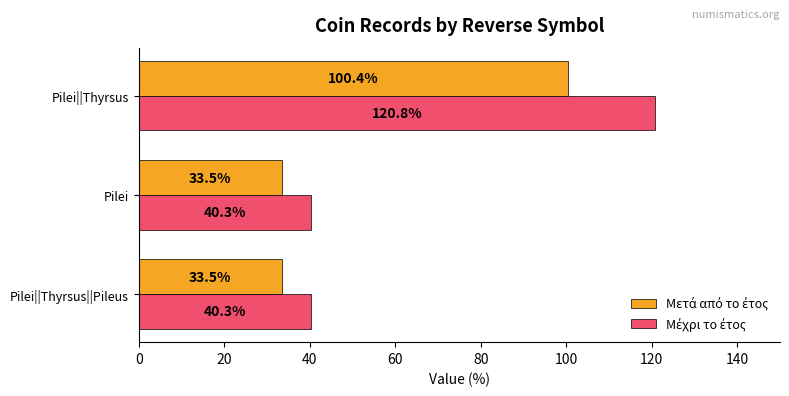

Which category has the highest value across all series?

Pilei||Thyrsus